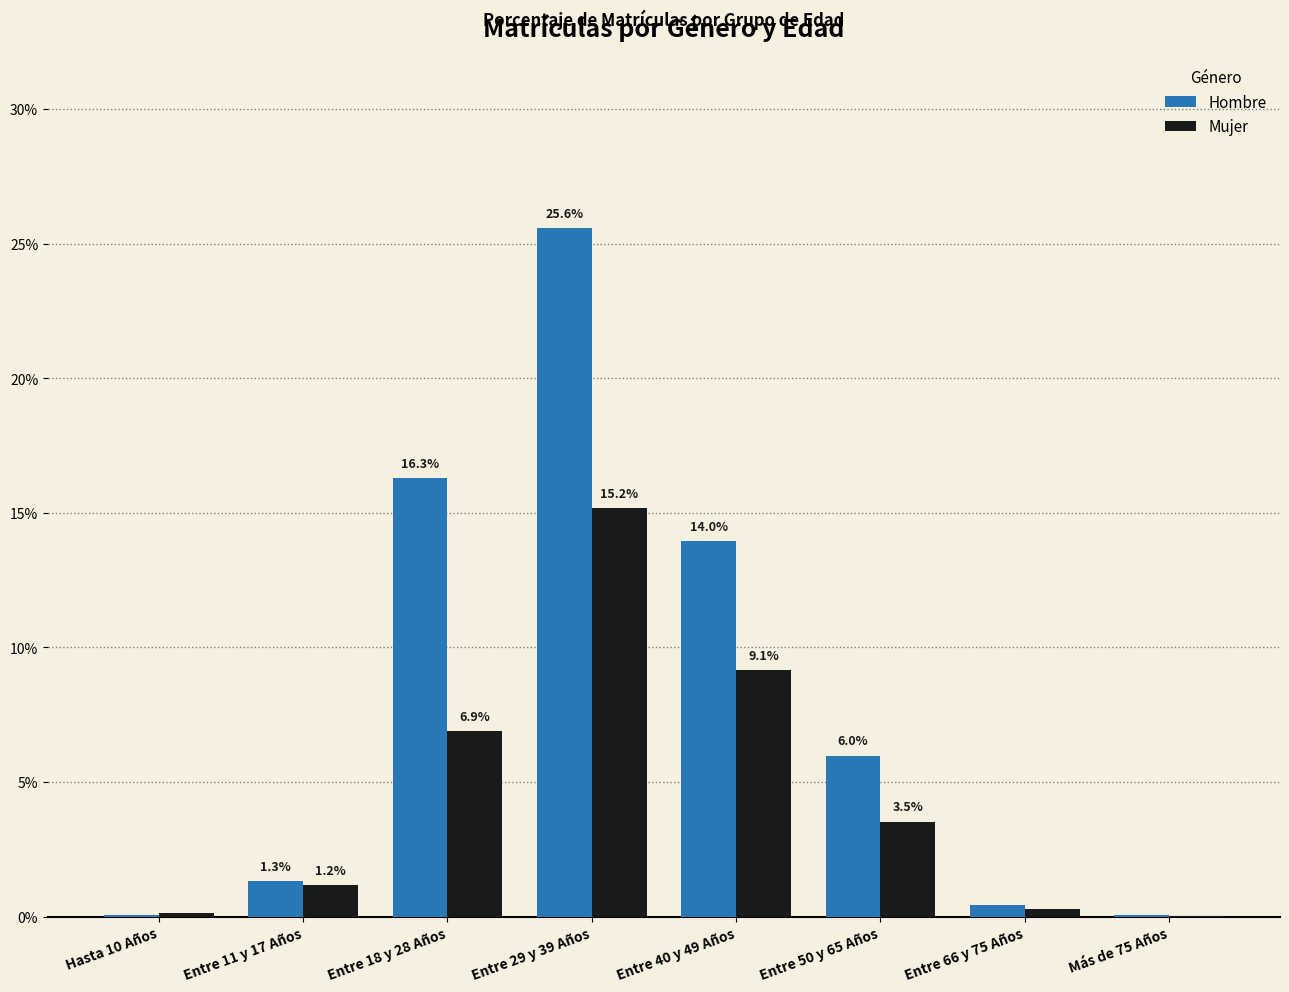

The Hombre series shows 0.0 at Más de 75 Años. True or false?

False